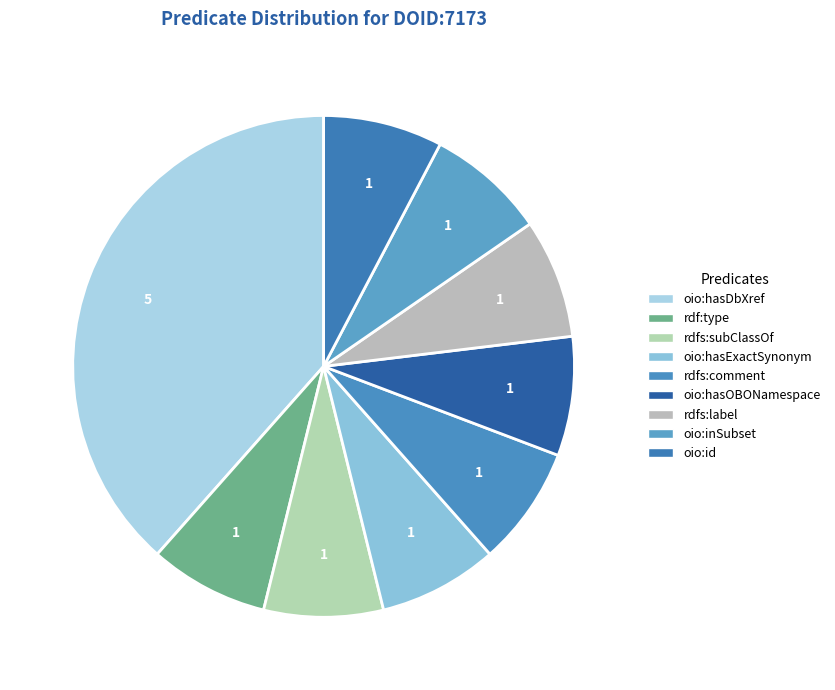

True or false: rdfs:subClassOf accounts for 1% of the total.

False